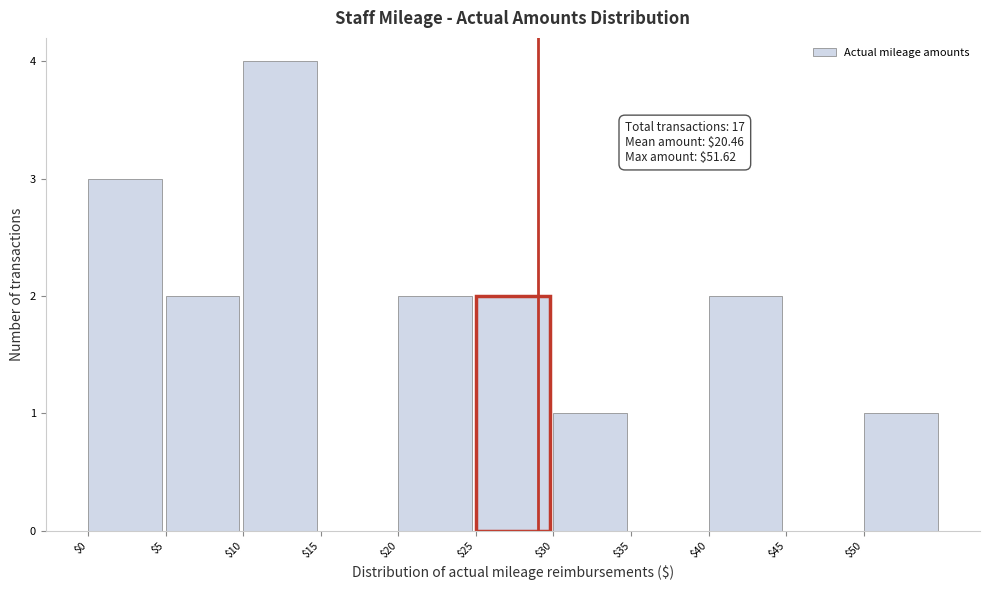

Over which range of the x-axis is the bar tallest?

10 to 15